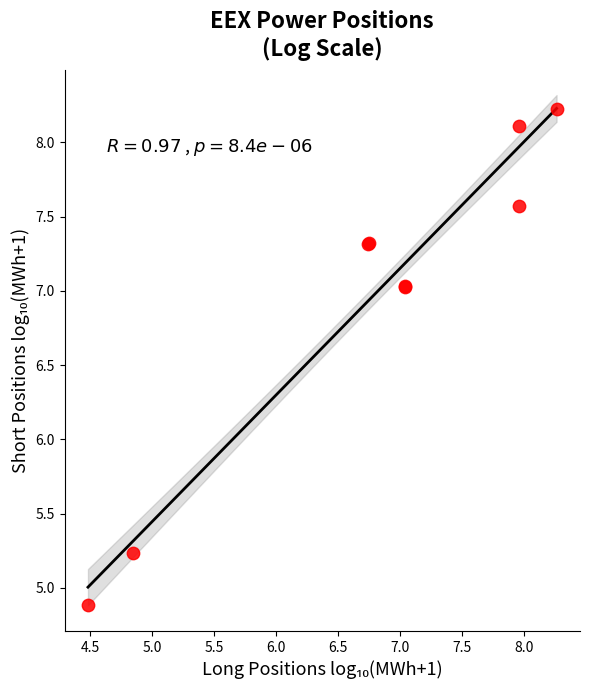

What Y value in the scatter plot is closest to 6?

5.2